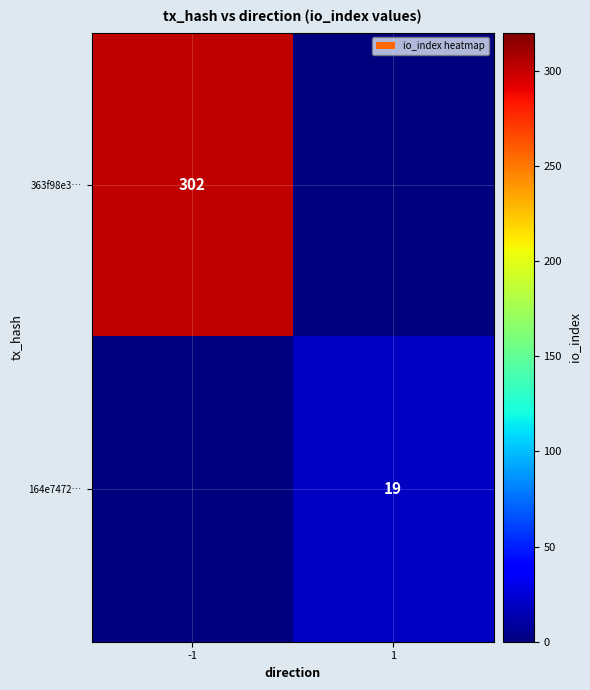

At how many categories does at least one series exceed 150?

1